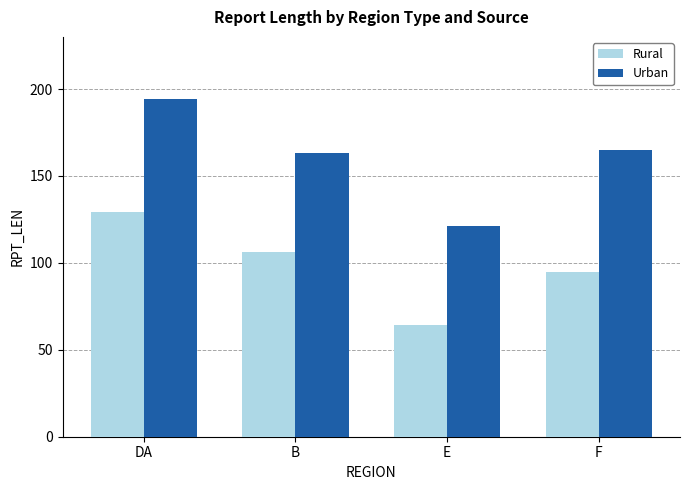

Reading left to right, what are all the values shown in this chart?

Rural: 129	106	64	95
Urban: 194	163	121	165